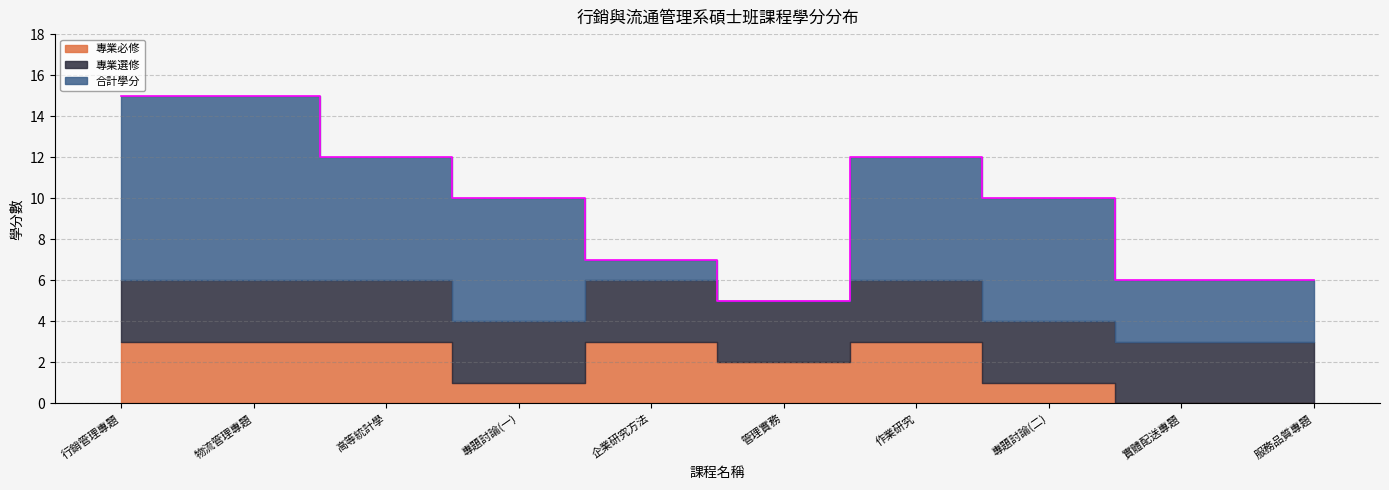

At which label does 專業選修 reach its minimum?

行銷管理專題